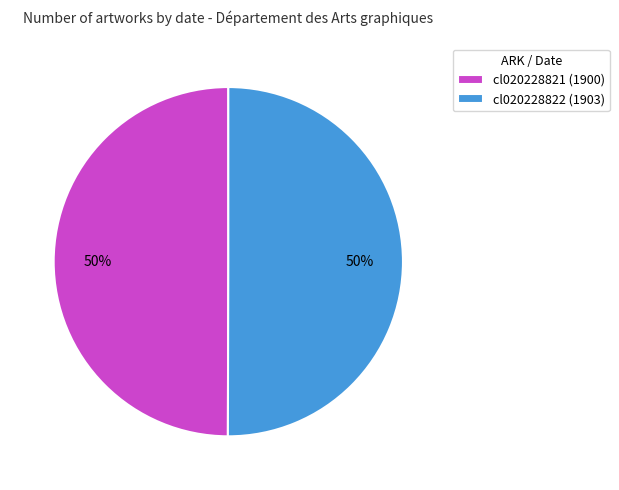

What percentage is the cl020228821 slice, to the nearest percent?

50%